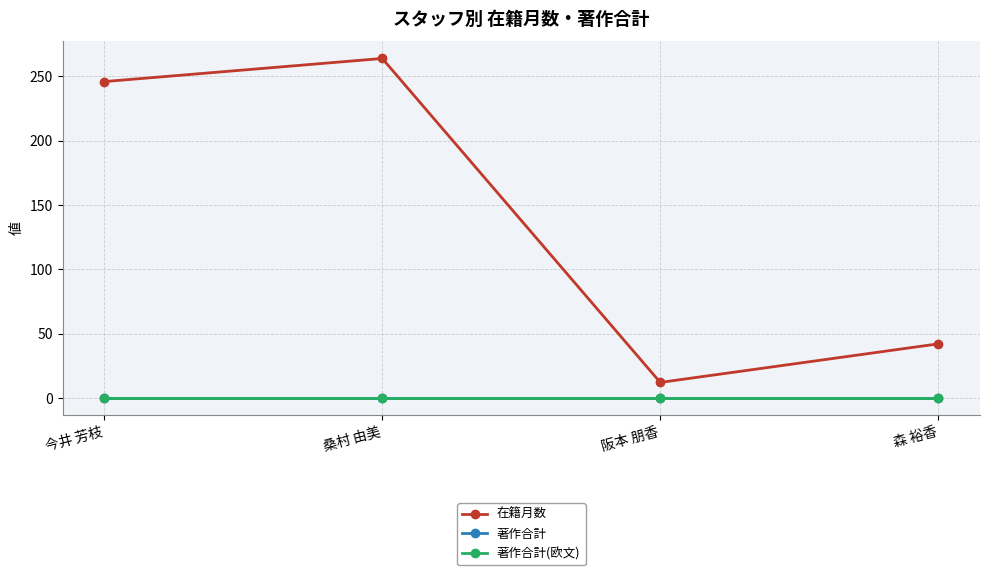

Is the value of 著作合計 at 阪本 朋香 greater than the value of 在籍月数 at 今井 芳枝?

No